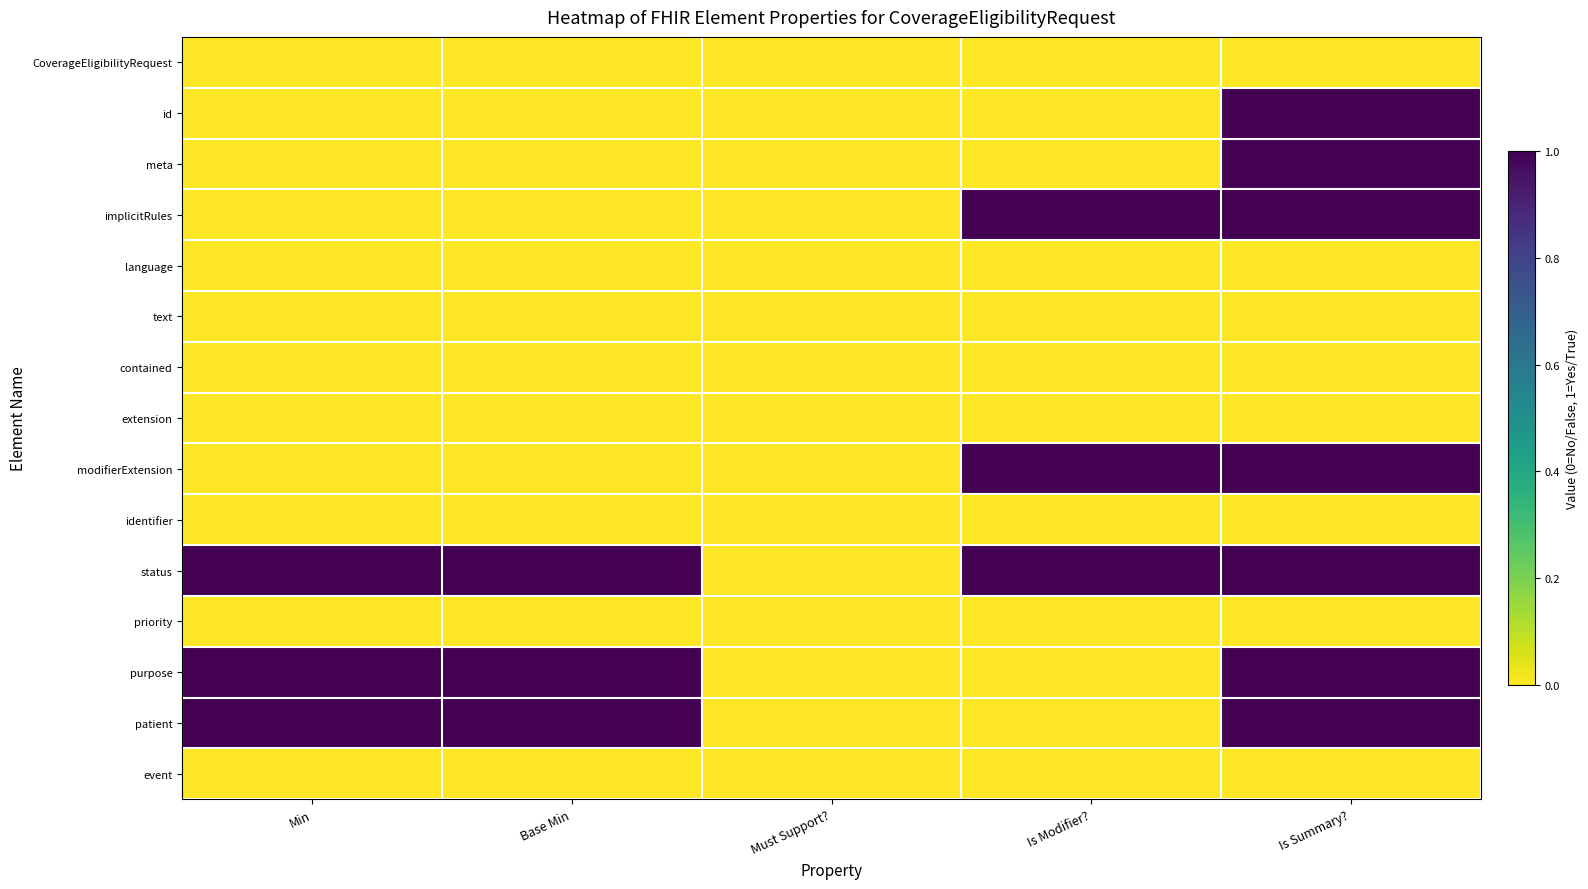

Reading left to right, transcribe all the data shown in this chart.

CoverageEligibilityRequest: Min=0	Base Min=0	Must Support?=0	Is Modifier?=0	Is Summary?=0
id: Min=0	Base Min=0	Must Support?=0	Is Modifier?=0	Is Summary?=1
meta: Min=0	Base Min=0	Must Support?=0	Is Modifier?=0	Is Summary?=1
implicitRules: Min=0	Base Min=0	Must Support?=0	Is Modifier?=1	Is Summary?=1
language: Min=0	Base Min=0	Must Support?=0	Is Modifier?=0	Is Summary?=0
text: Min=0	Base Min=0	Must Support?=0	Is Modifier?=0	Is Summary?=0
contained: Min=0	Base Min=0	Must Support?=0	Is Modifier?=0	Is Summary?=0
extension: Min=0	Base Min=0	Must Support?=0	Is Modifier?=0	Is Summary?=0
modifierExtension: Min=0	Base Min=0	Must Support?=0	Is Modifier?=1	Is Summary?=1
identifier: Min=0	Base Min=0	Must Support?=0	Is Modifier?=0	Is Summary?=0
status: Min=1	Base Min=1	Must Support?=0	Is Modifier?=1	Is Summary?=1
priority: Min=0	Base Min=0	Must Support?=0	Is Modifier?=0	Is Summary?=0
purpose: Min=1	Base Min=1	Must Support?=0	Is Modifier?=0	Is Summary?=1
patient: Min=1	Base Min=1	Must Support?=0	Is Modifier?=0	Is Summary?=1
event: Min=0	Base Min=0	Must Support?=0	Is Modifier?=0	Is Summary?=0